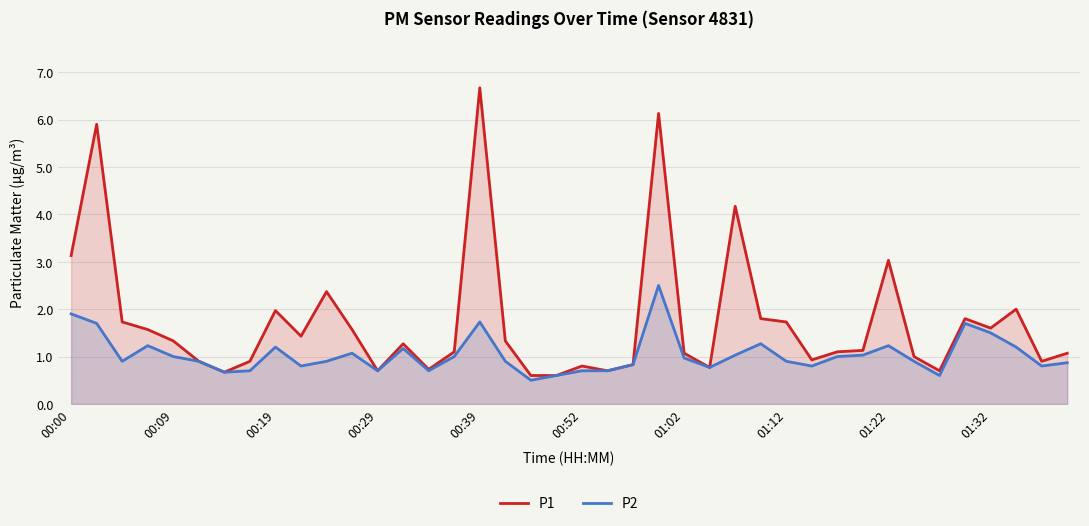

What position from the left is 31?

32